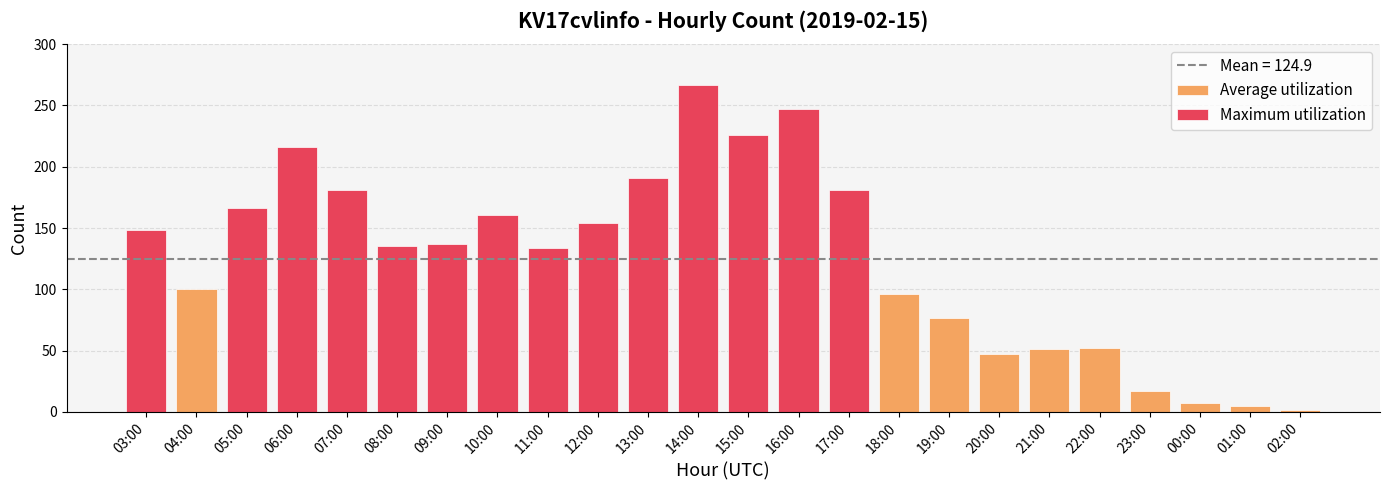

Where does the data first go above 137?

03:00